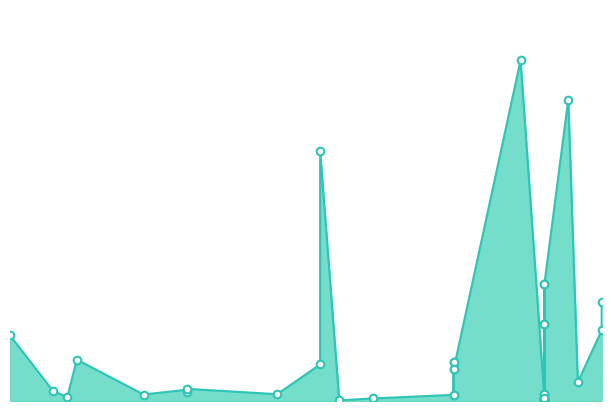

What is the change in value from 26.08.2016 to 14.09.2016?

-1696.7